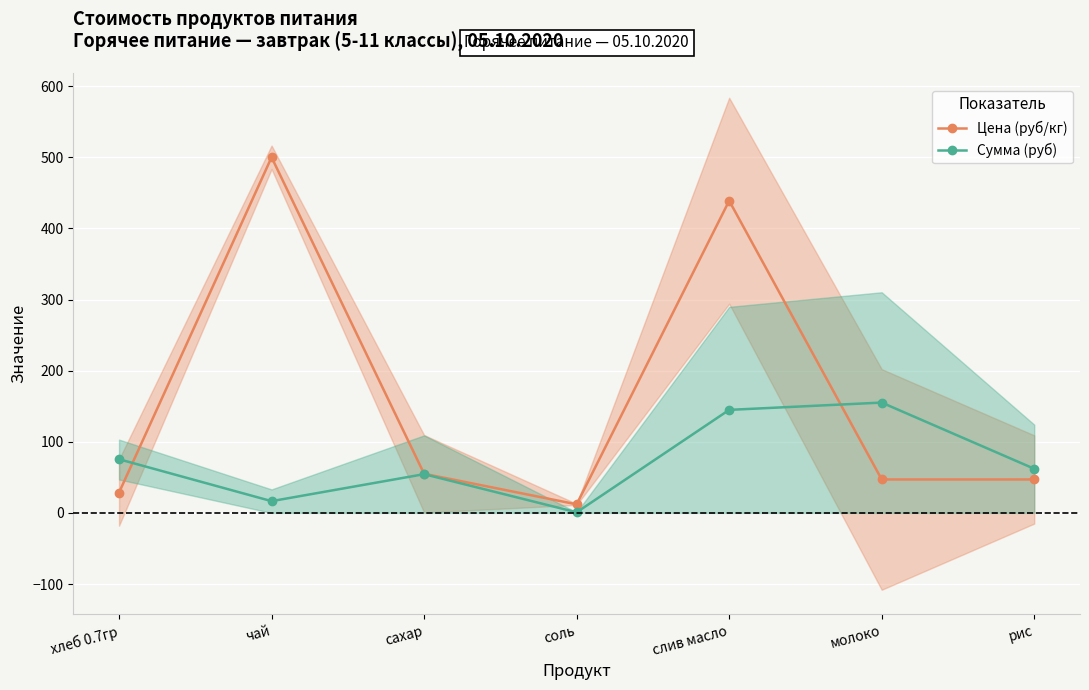

Where is the first local minimum for Цена (руб/кг)?

соль